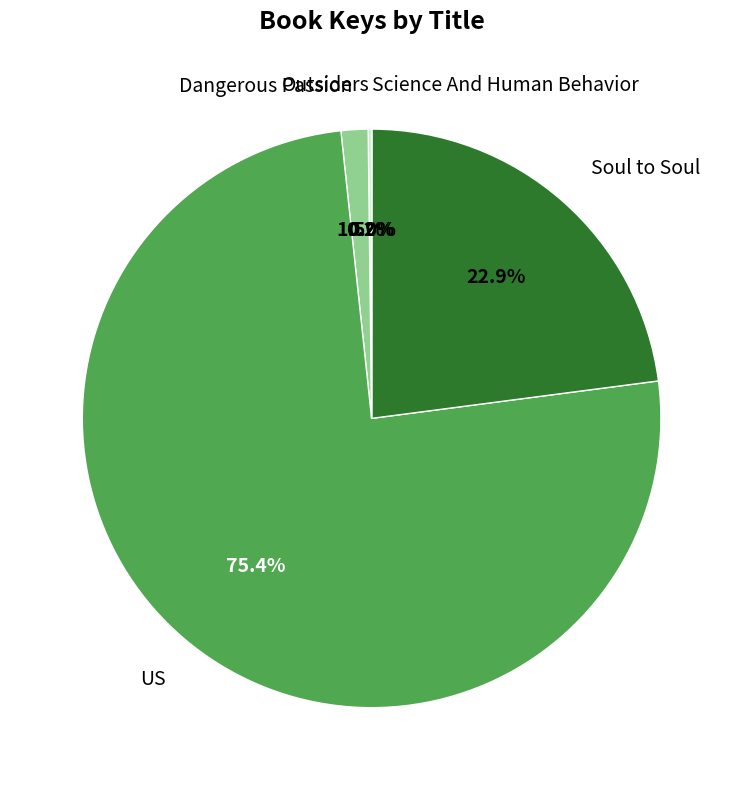

What is the largest slice in the pie chart?

US